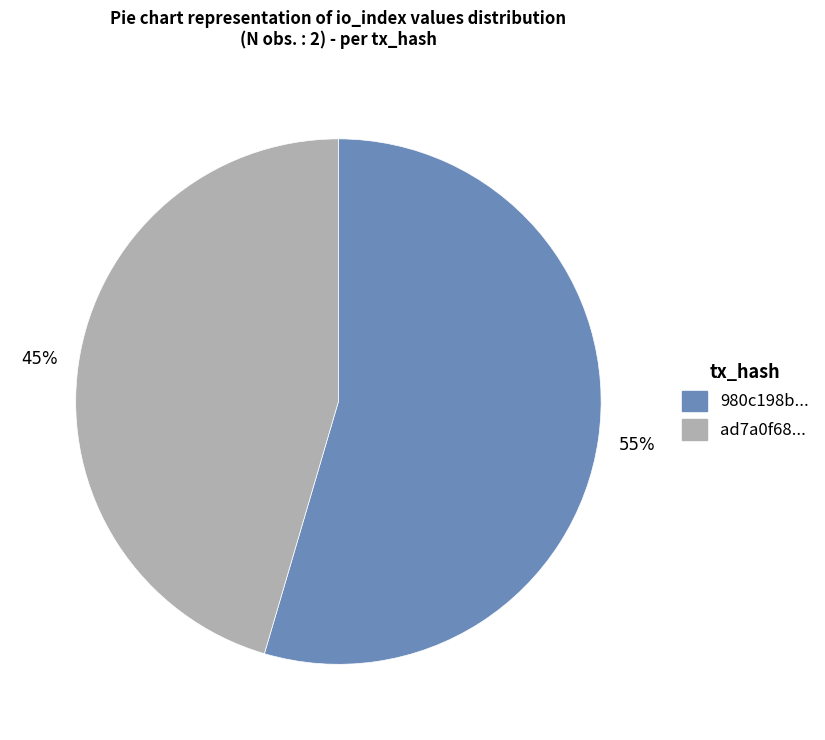

Is it true that 980c198b... is 60% of the pie?

False